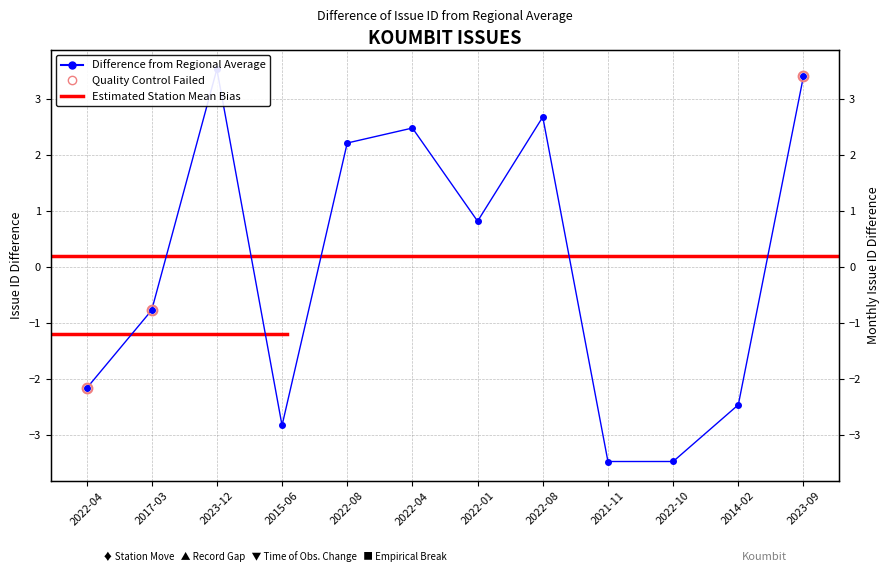

What is the difference between the maximum and minimum values?

7.0